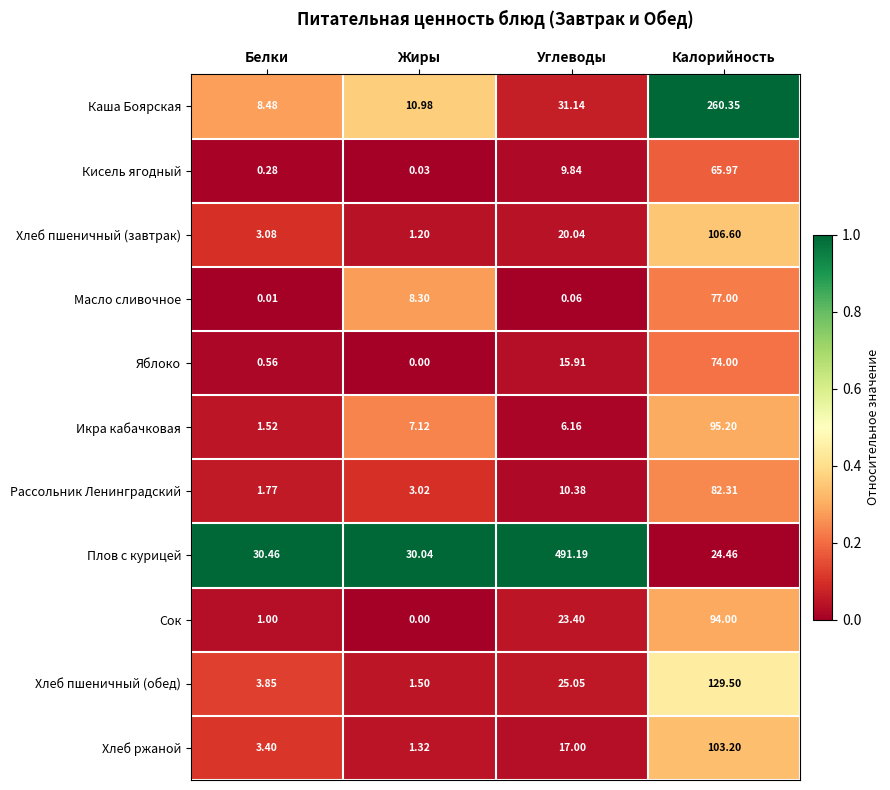

Where is Хлеб пшеничный (обед) nearest to the value 65?

Углеводы